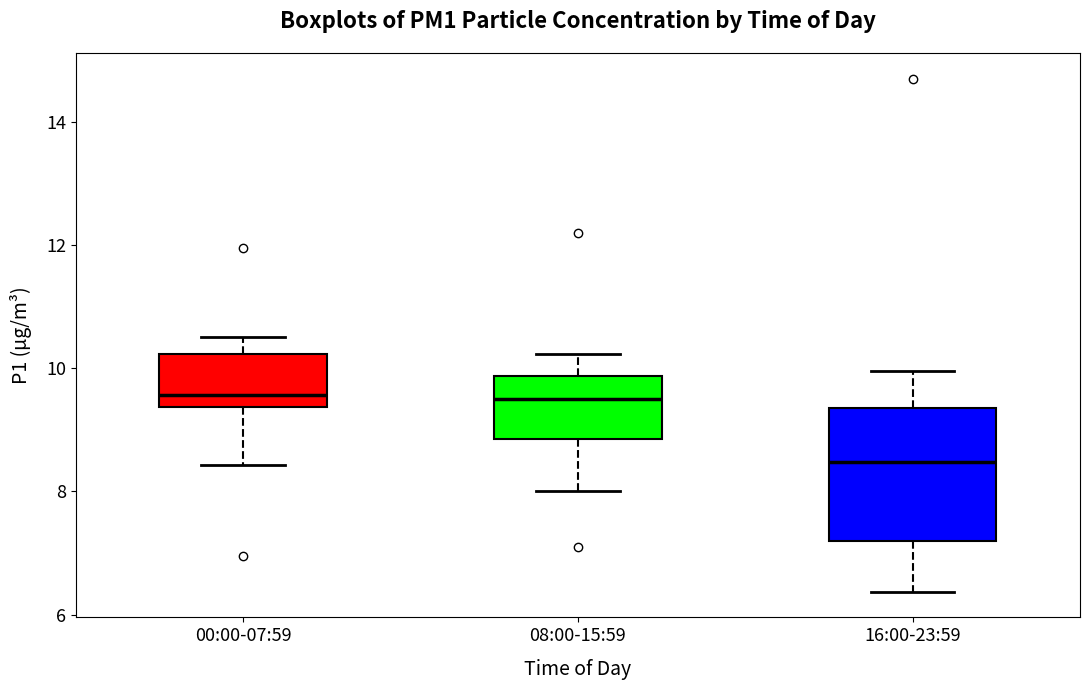

Reading left to right, transcribe this box plot: for each box, give where its median line is, the range the box spans, and where its two whiskers end, as read against the y-axis. The values are not printed on the chart, so give them approximately, as read against the axis.

00:00-07:59: median 9.6, box 9.4 to 10.2, whiskers 8.4 to 10.6
08:00-15:59: median 9.6, box 8.8 to 9.8, whiskers 8.0 to 10.2
16:00-23:59: median 8.4, box 7.2 to 9.4, whiskers 6.4 to 10.0